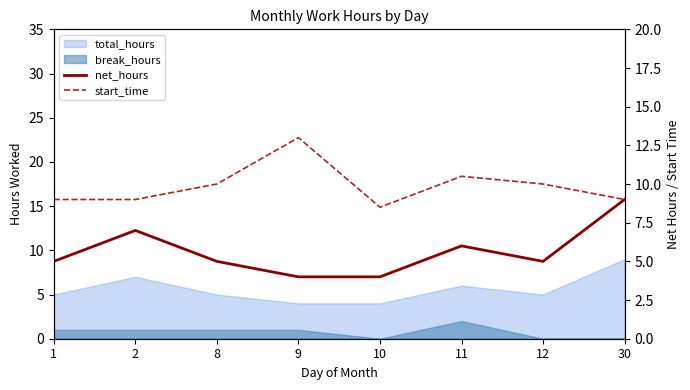

What is the lowest value of the start_time series?

8.5